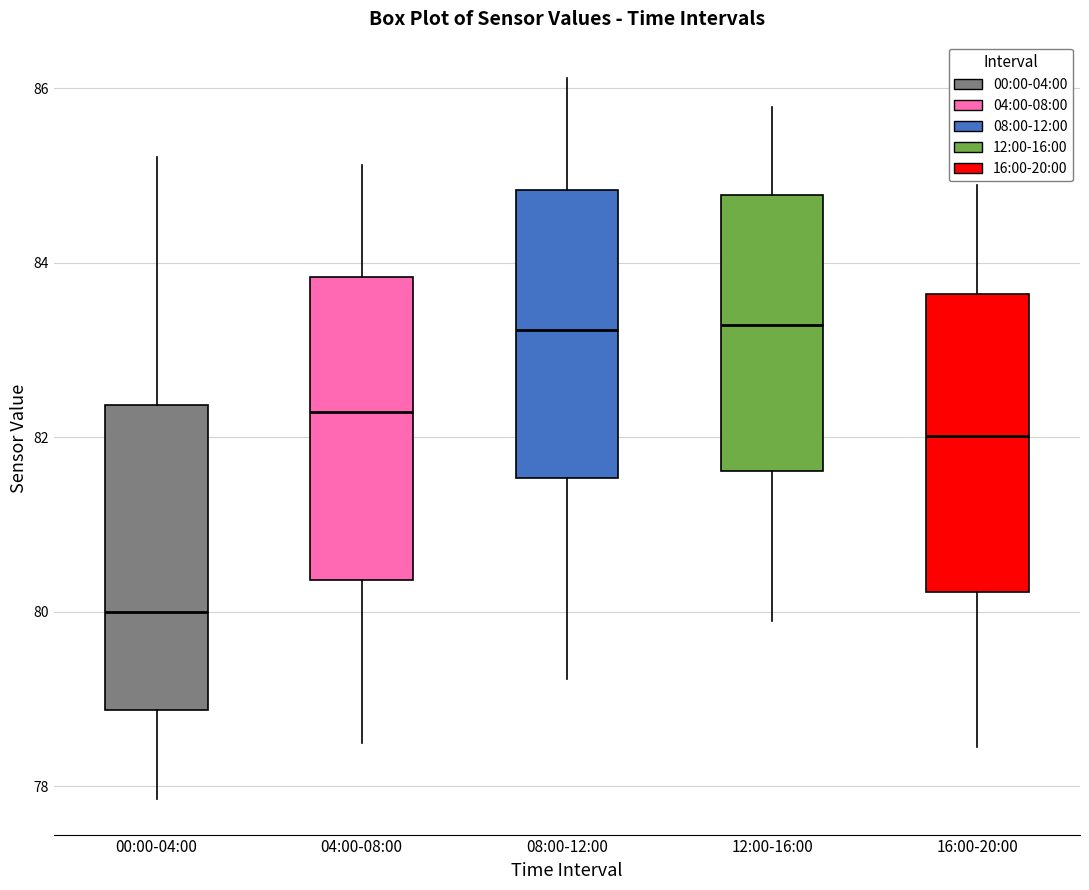

Reading left to right, read every box against the y-axis: the position of its median line, the range the box covers, and the ends of its whiskers. The values are not printed on the chart, so give them approximately, as read against the axis.

00:00-04:00: median 80.0, box 78.8 to 82.4, whiskers 77.8 to 85.2
04:00-08:00: median 82.2, box 80.4 to 83.8, whiskers 78.6 to 85.2
08:00-12:00: median 83.2, box 81.6 to 84.8, whiskers 79.2 to 86.2
12:00-16:00: median 83.2, box 81.6 to 84.8, whiskers 79.8 to 85.8
16:00-20:00: median 82.0, box 80.2 to 83.6, whiskers 78.4 to 84.8